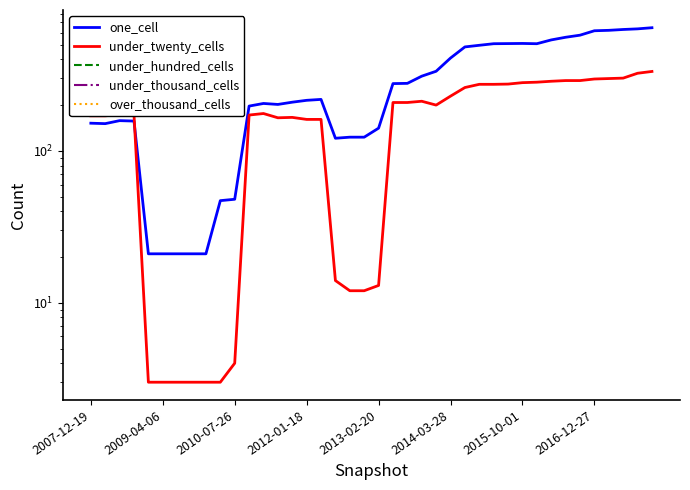

True or false: under_thousand_cells and one_cell intersect in this chart.

False